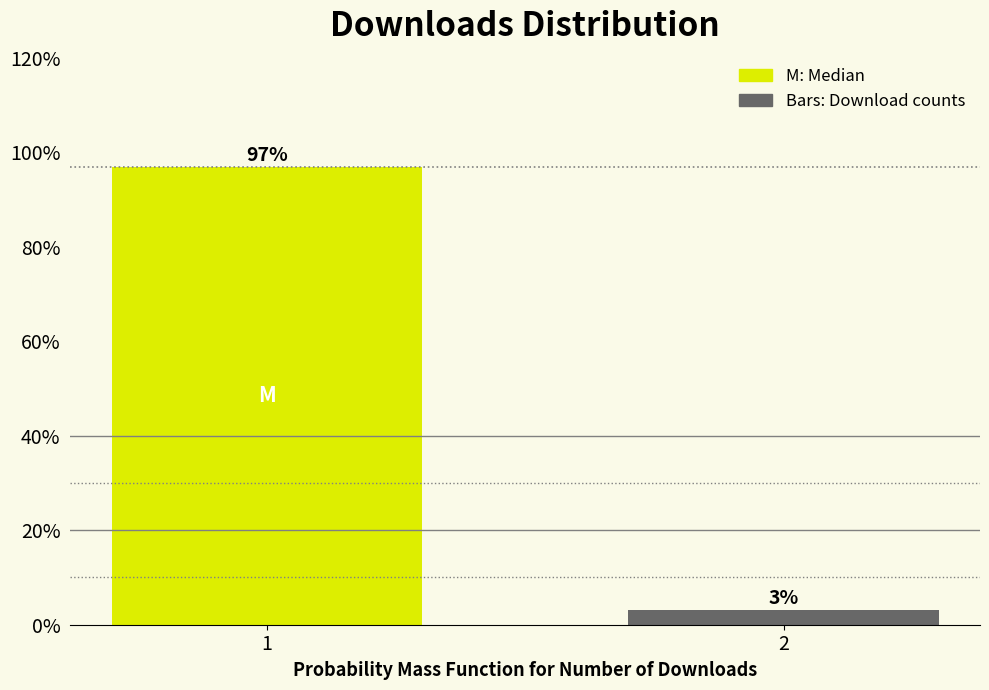

What is the approximate value at 1?

96.9